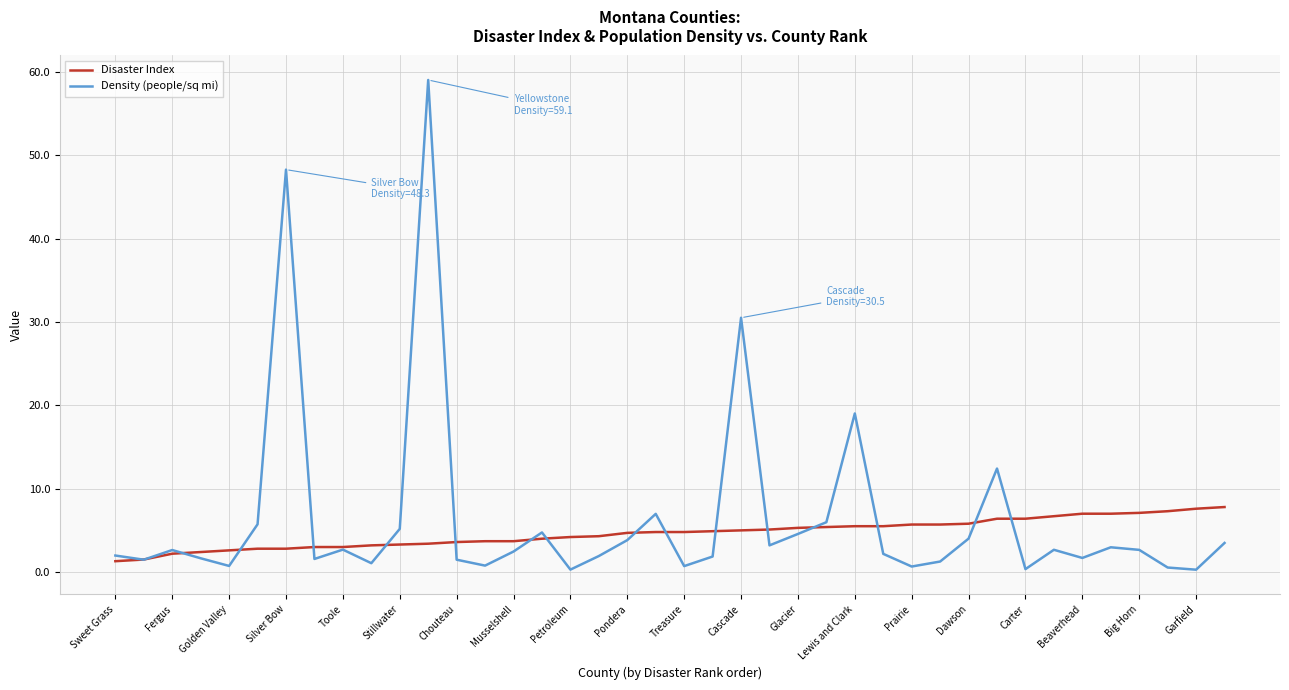

Which series has the largest range (max minus min)?

Density (people/sq mi)